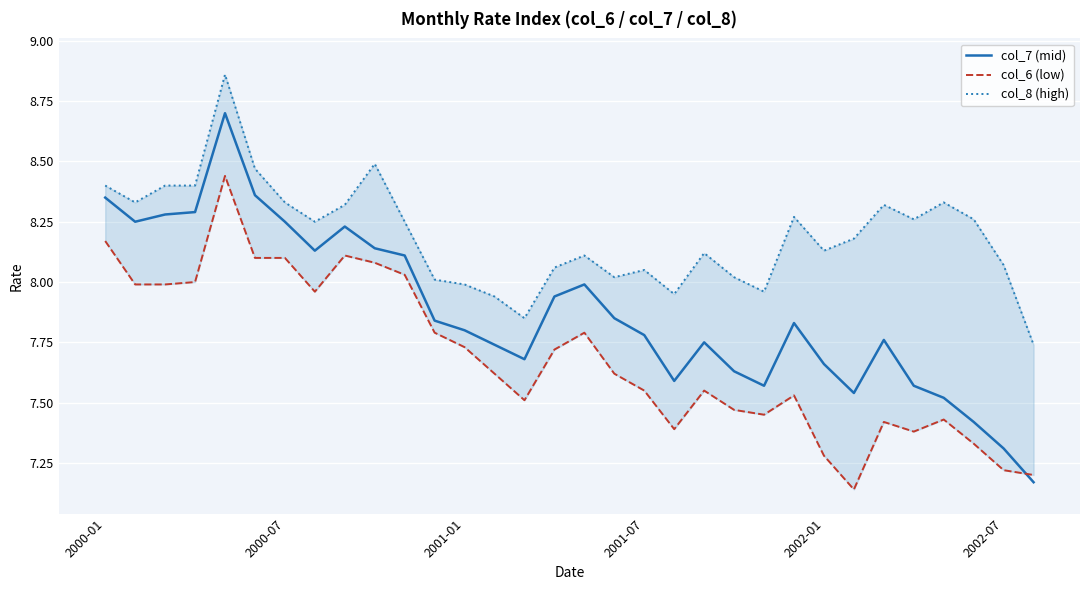

Read the col_8 (high) value at 15.

8.1